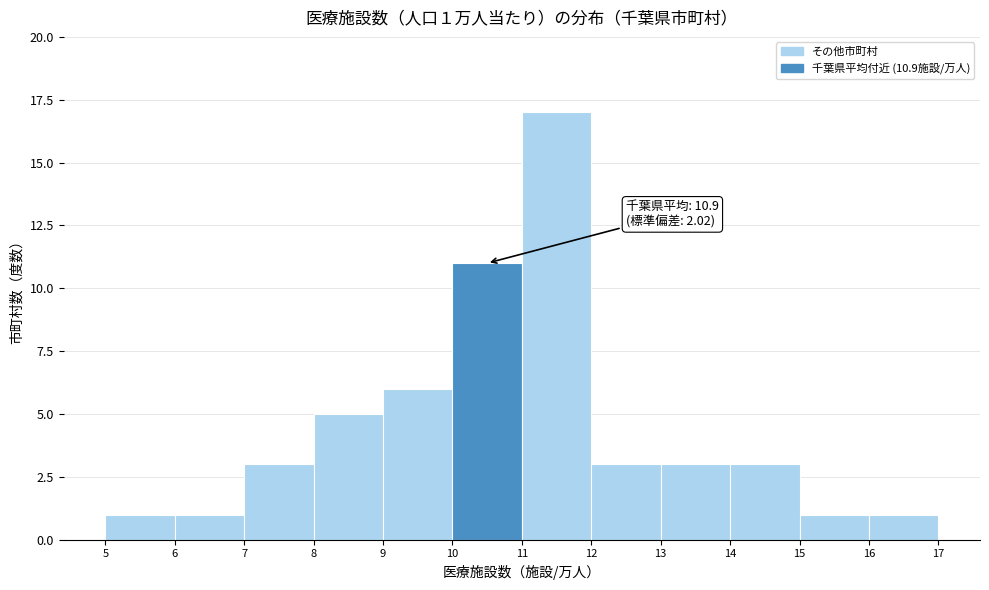

Over which range of the x-axis is the bar tallest?

11 to 12